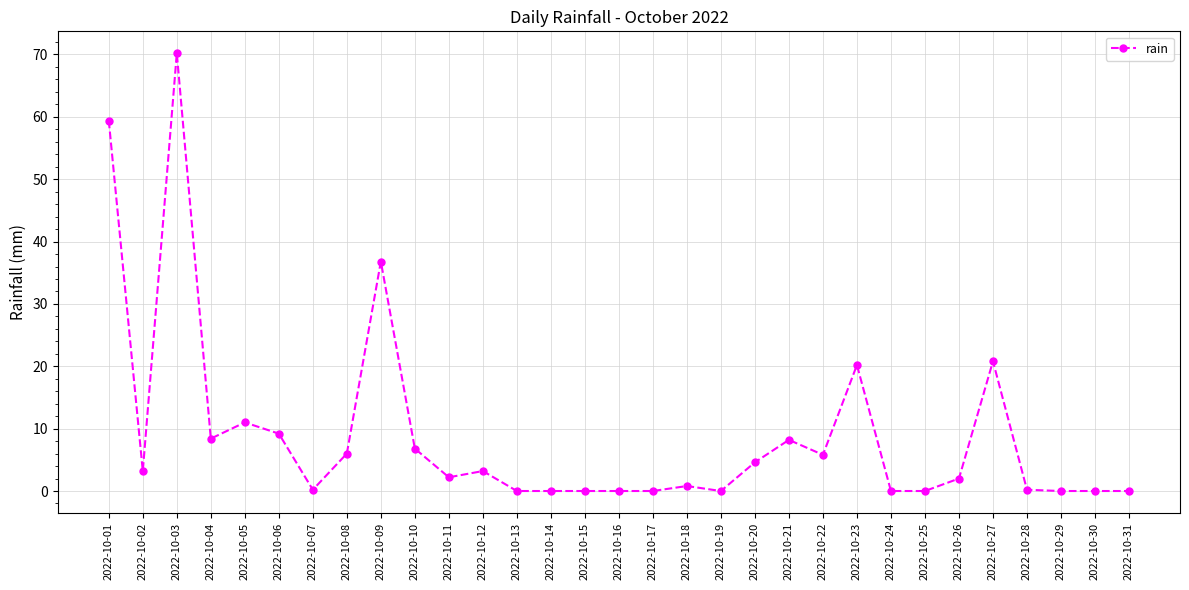

What is the value of the 7th point from the left?

0.2